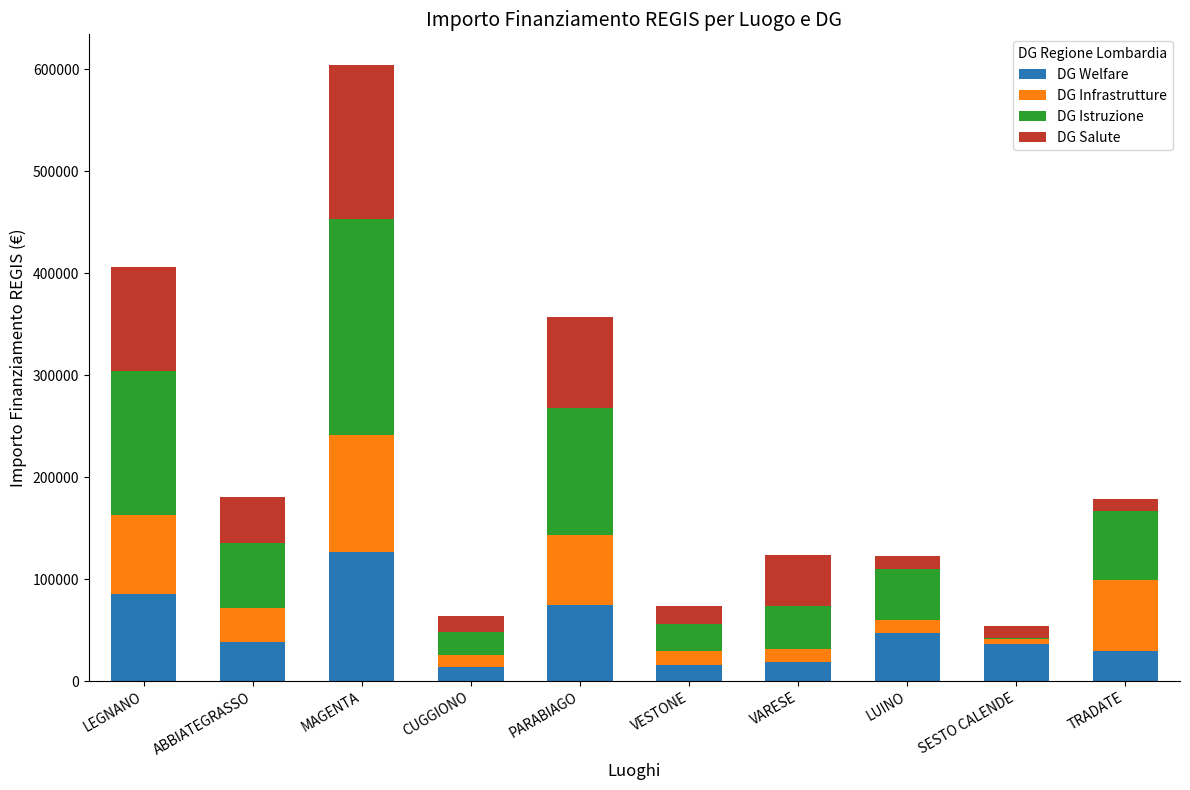

Which category has the highest value in the DG Welfare series?

MAGENTA